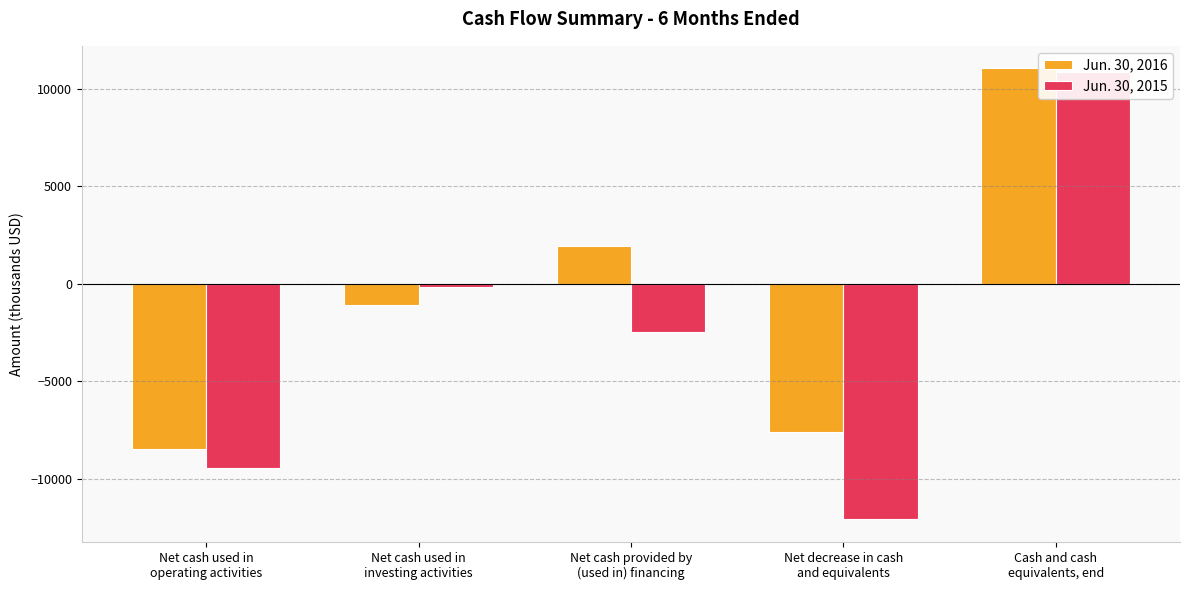

At which label is Jun. 30, 2015 closest to -604?

Net cash used in
investing activities